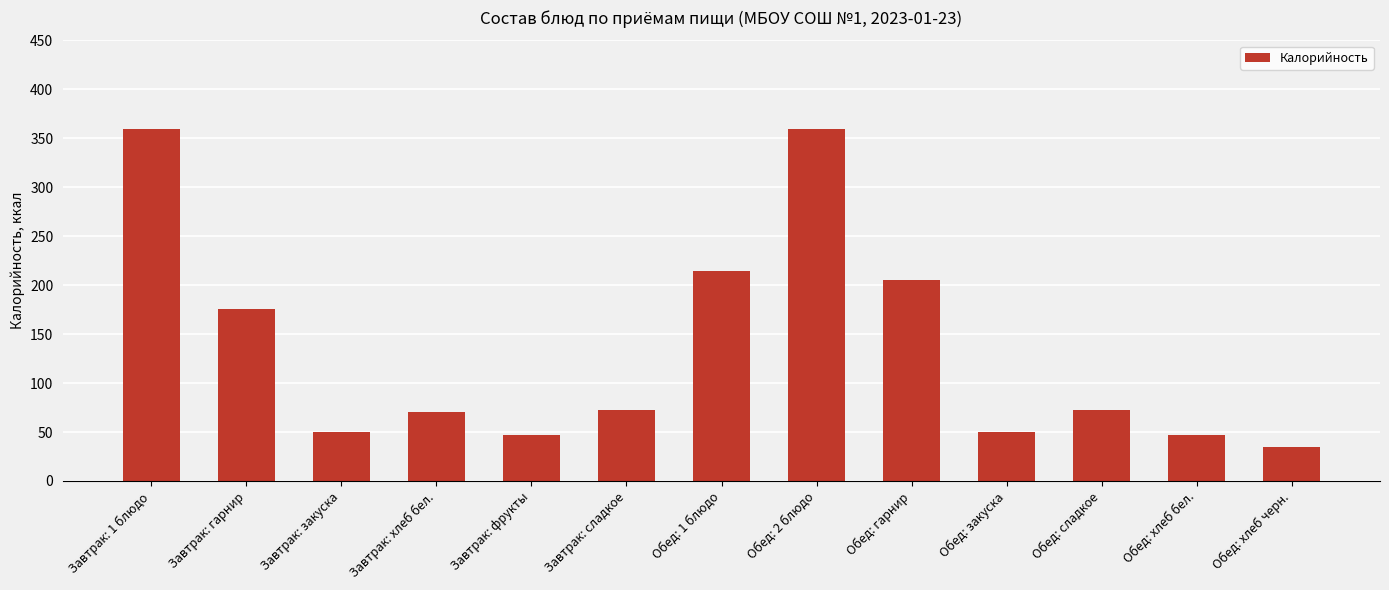

Read the value at Завтрак: сладкое.

72.3